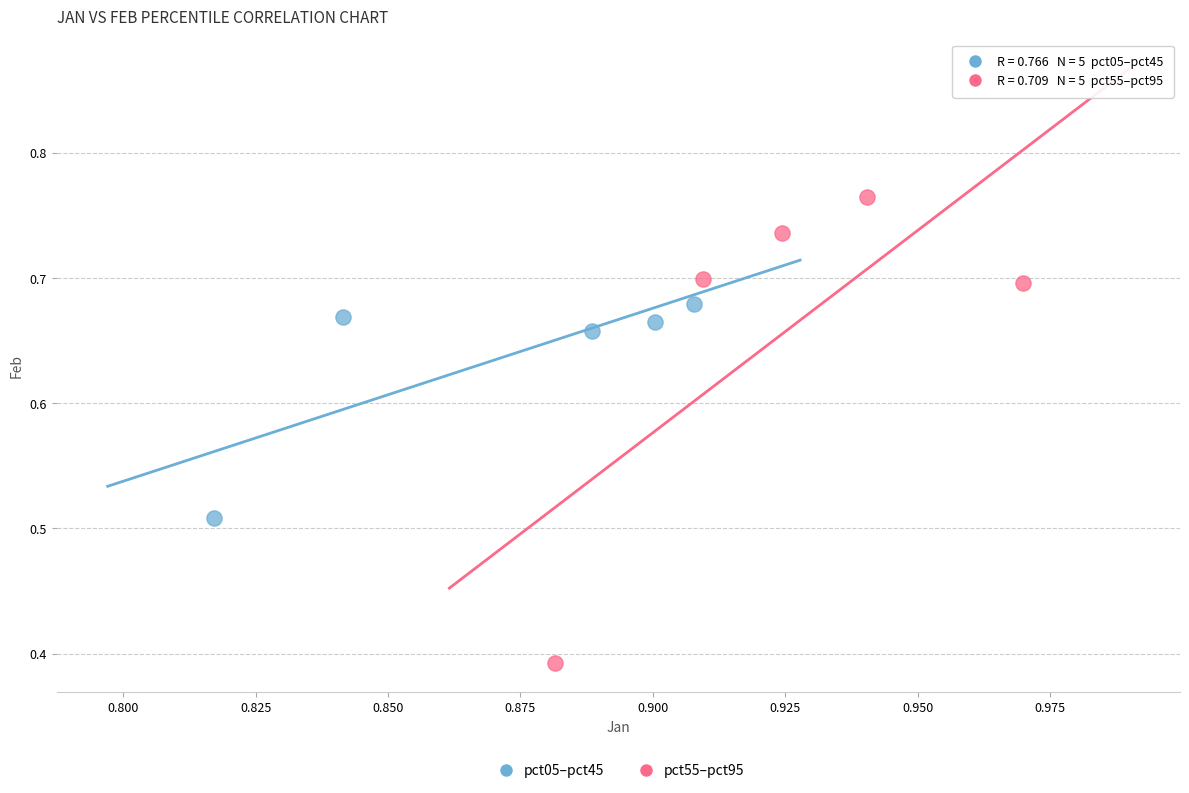

Which series reaches the minimum Y coordinate?

pct55–pct95